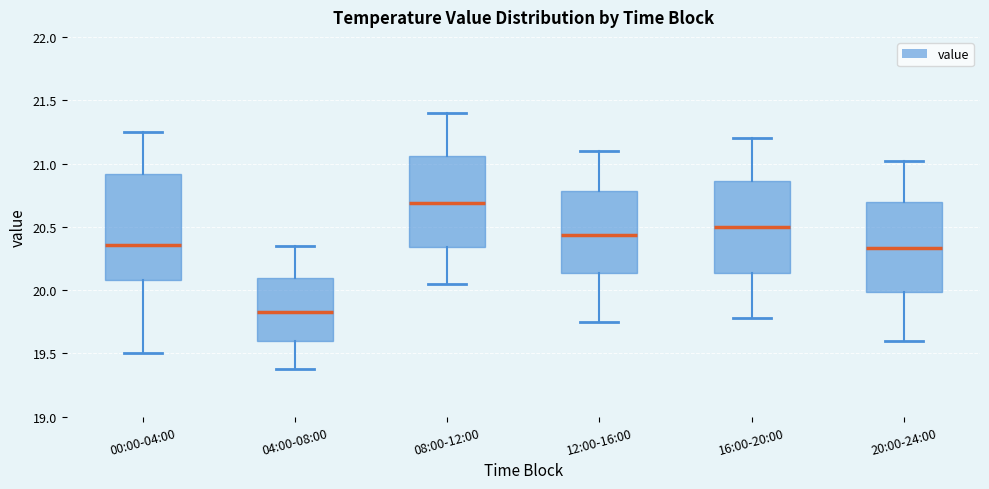

Where does the median line of the box for 12:00-16:00 sit on the y-axis? The values are not printed on the chart, so give them approximately, as read against the axis.

20.45